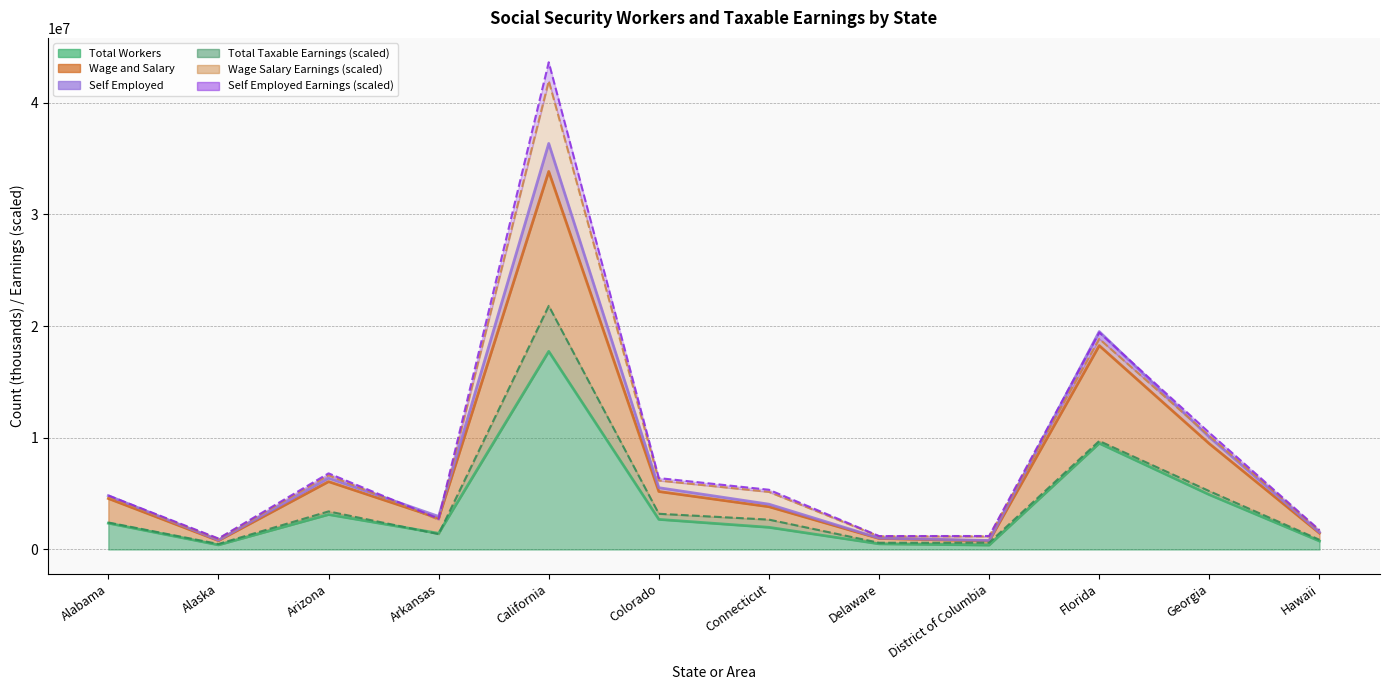

What is the difference between the second highest and second lowest values in the Self Employed Earnings series?

18226794.7